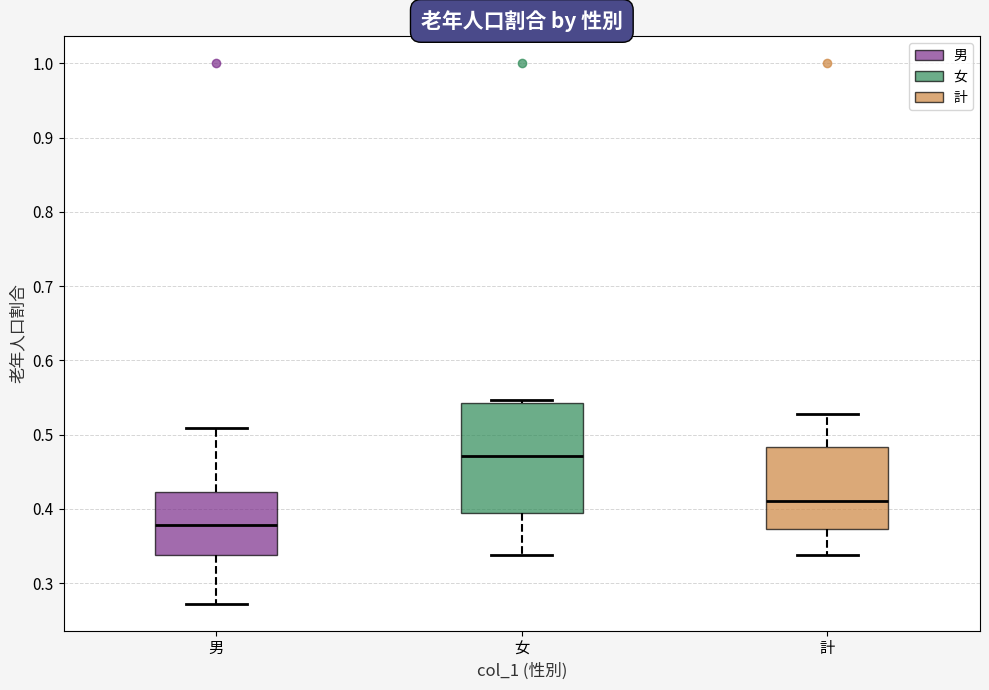

Reading left to right, transcribe this box plot: for each box, give where its median line is, the range the box spans, and where its two whiskers end, as read against the y-axis. The values are not printed on the chart, so give them approximately, as read against the axis.

男: median 0.38, box 0.34 to 0.42, whiskers 0.27 to 0.51
女: median 0.47, box 0.39 to 0.54, whiskers 0.34 to 0.55
計: median 0.41, box 0.37 to 0.48, whiskers 0.34 to 0.53